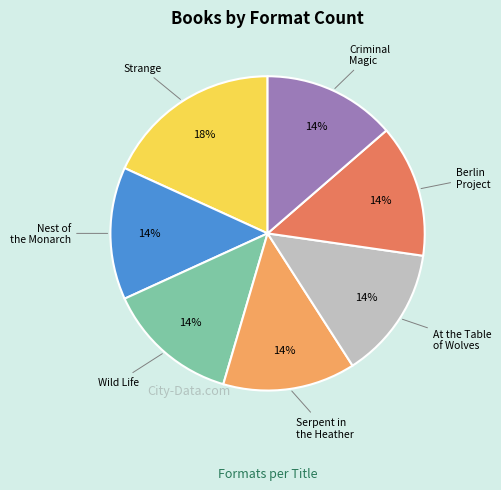

Is there any slice that represents more than half of the pie?

No